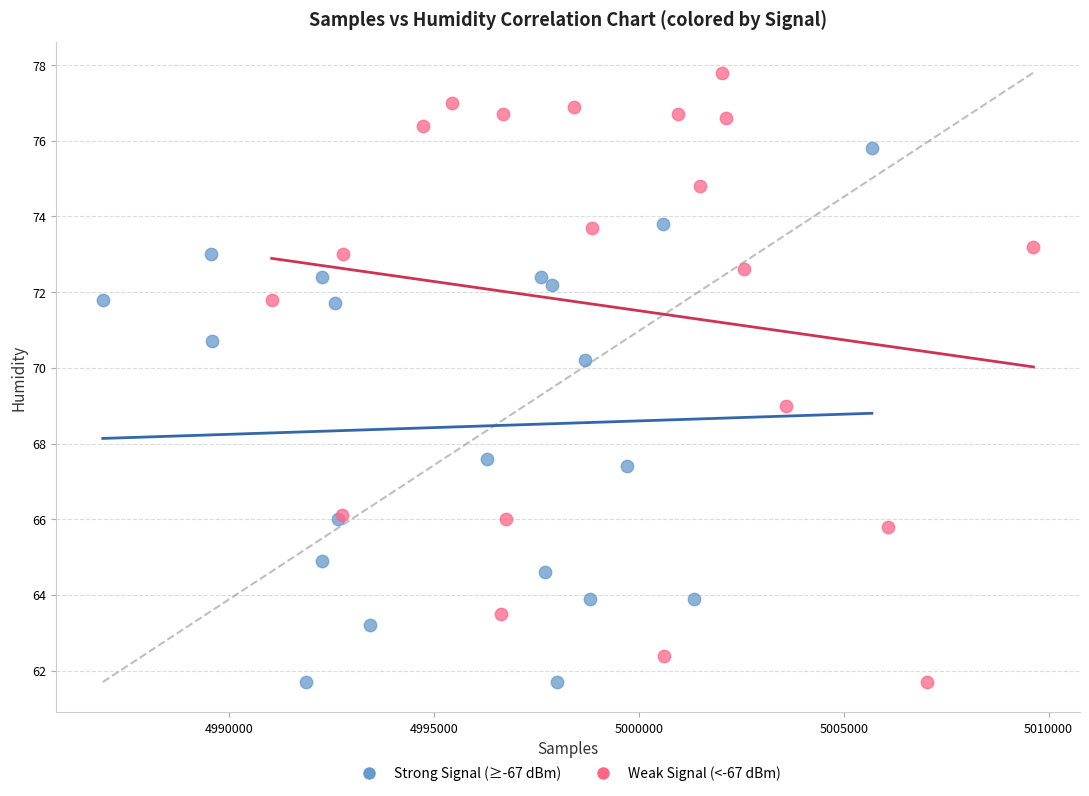

Which series reaches the maximum Y coordinate?

Weak Signal (<-67 dBm)